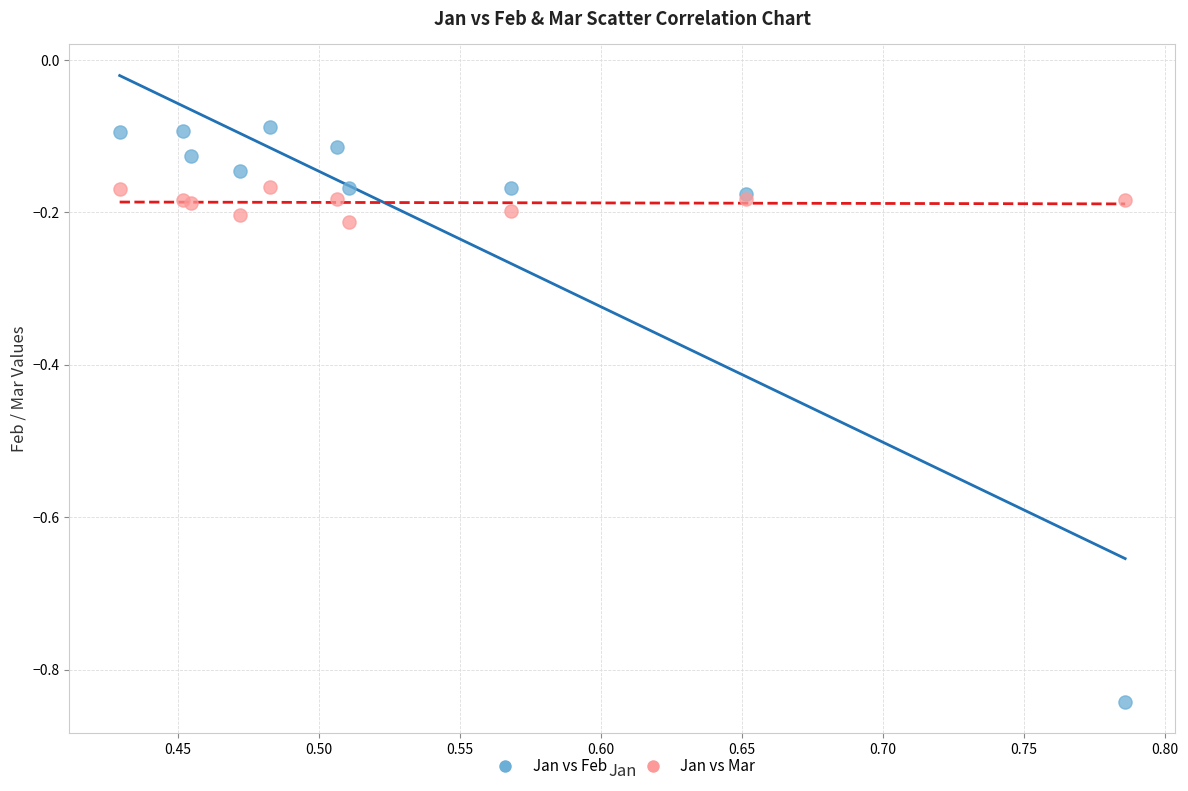

What are all the series names shown in the legend?

Jan vs Feb, Jan vs Mar